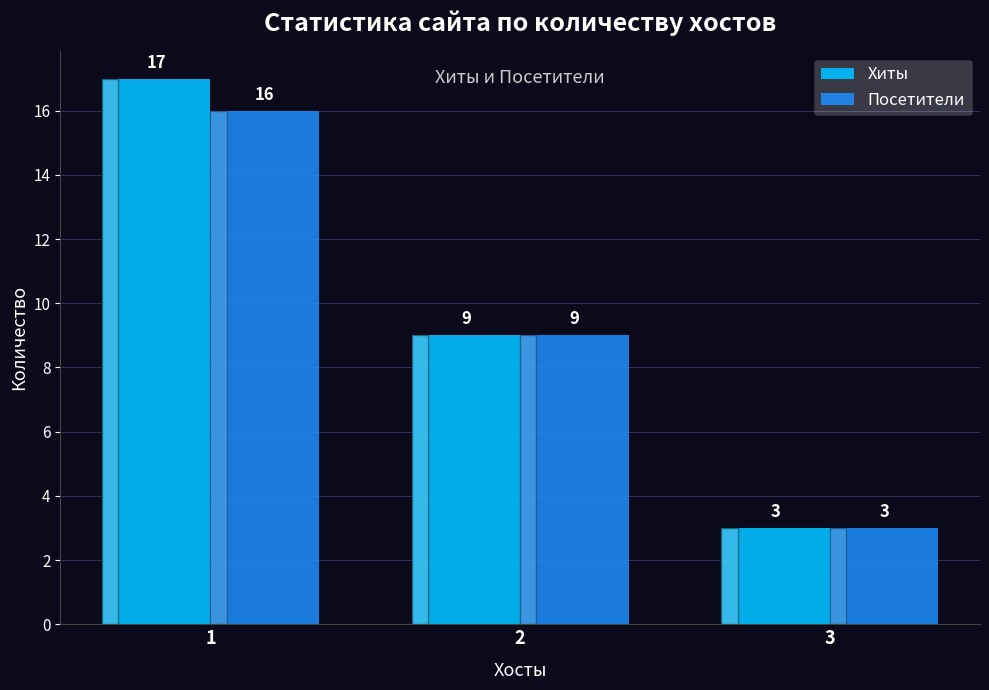

At which label is Посетители closest to 9?

2